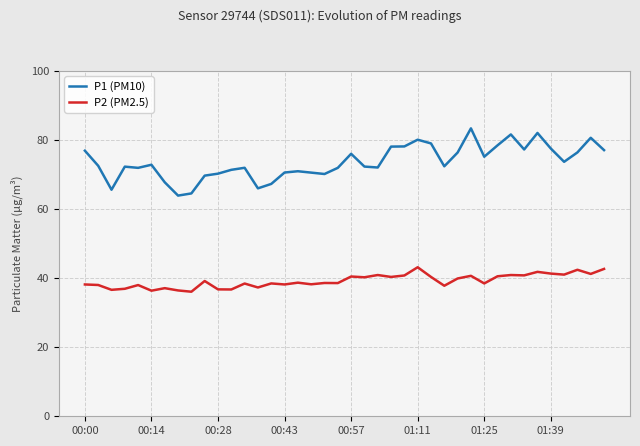

List the series in order of their peak value, highest first.

P1 (PM10), P2 (PM2.5)